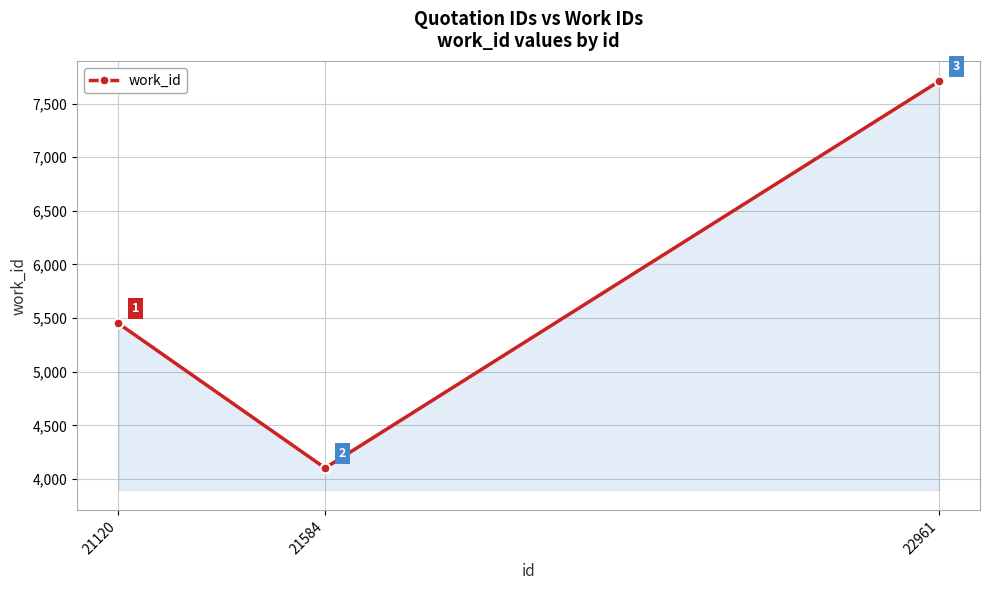

What is the ratio of the value at 21120 to the value at 21584?

1.3